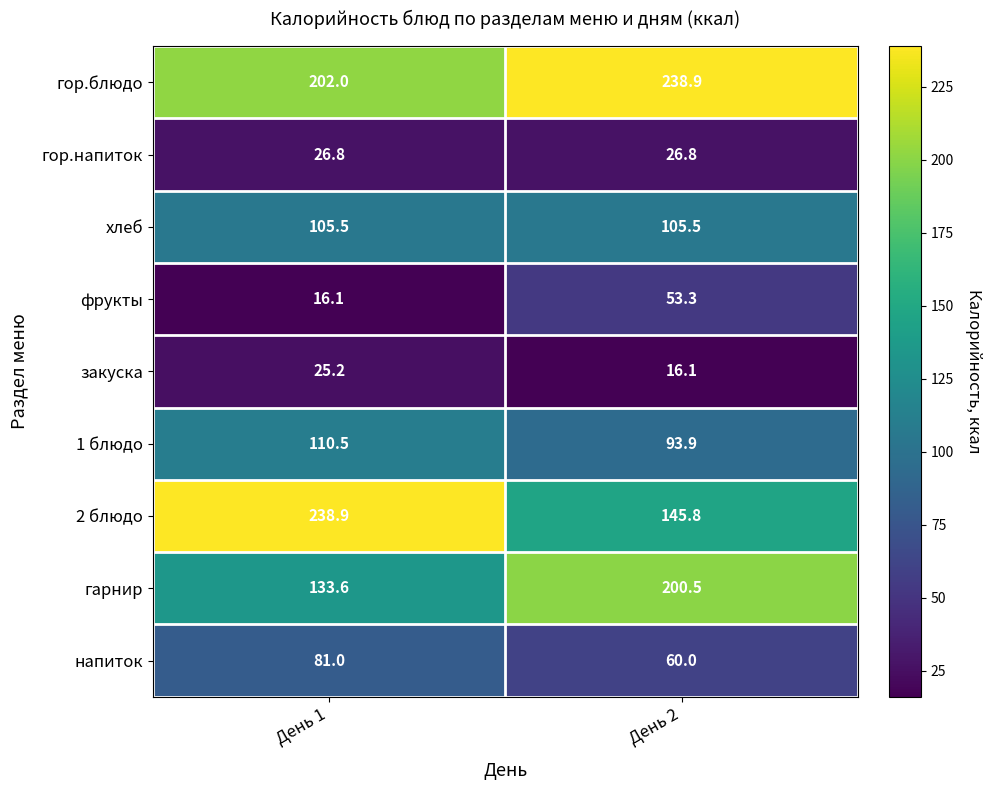

Which series has the widest spread of values?

2 блюдо